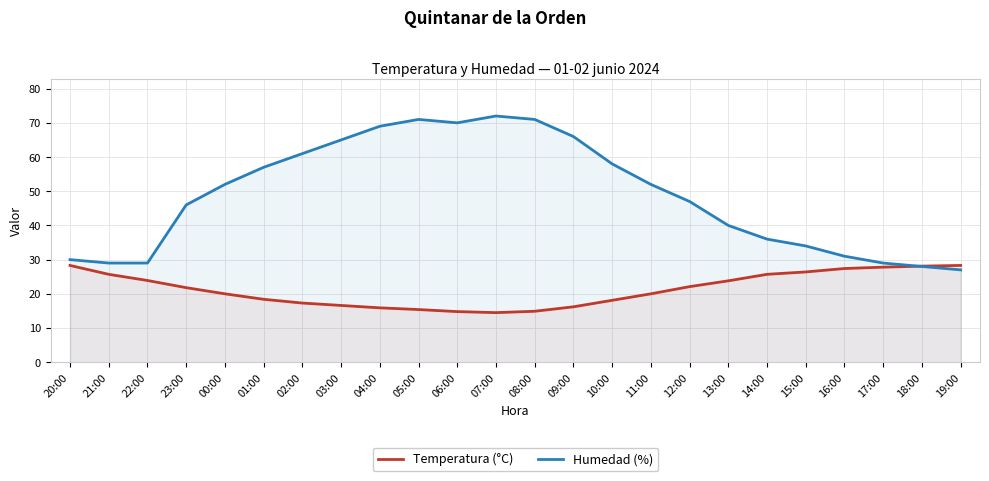

Rank the series by their average value, from lowest to highest.

Temperatura (°C), Humedad (%)